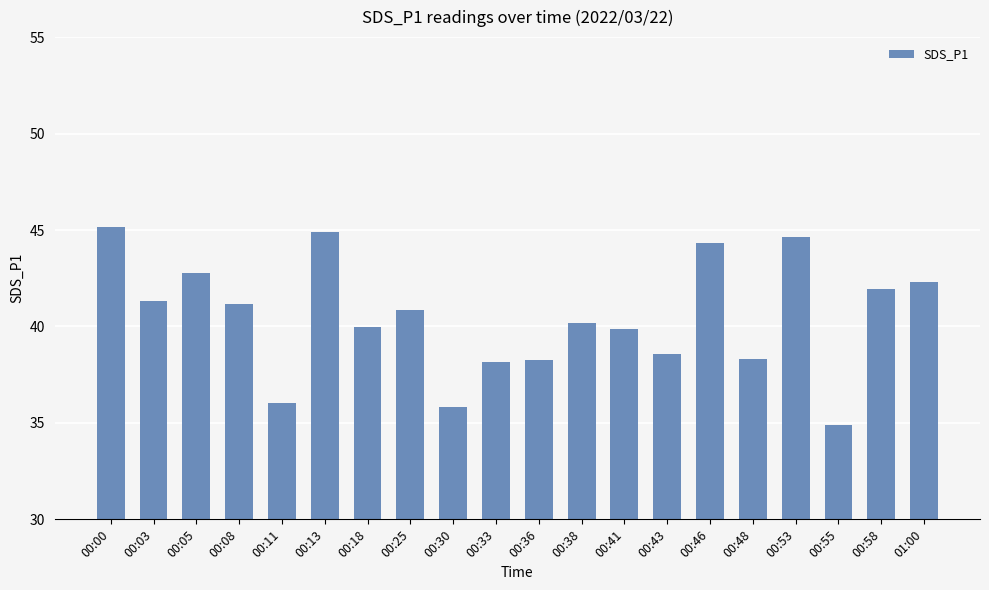

What is the sum of the values at 00:46 and 00:00?

89.5